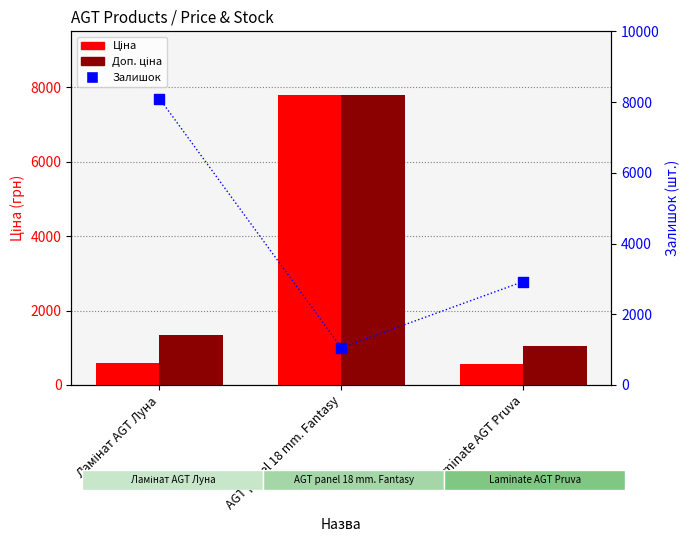

What is the total value across all series at AGT panel 18 mm. Fantasy?

16639.9